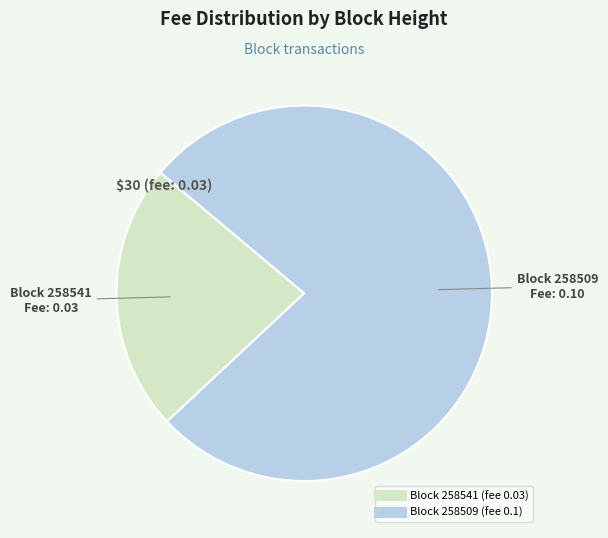

Does any single category account for the majority?

Yes